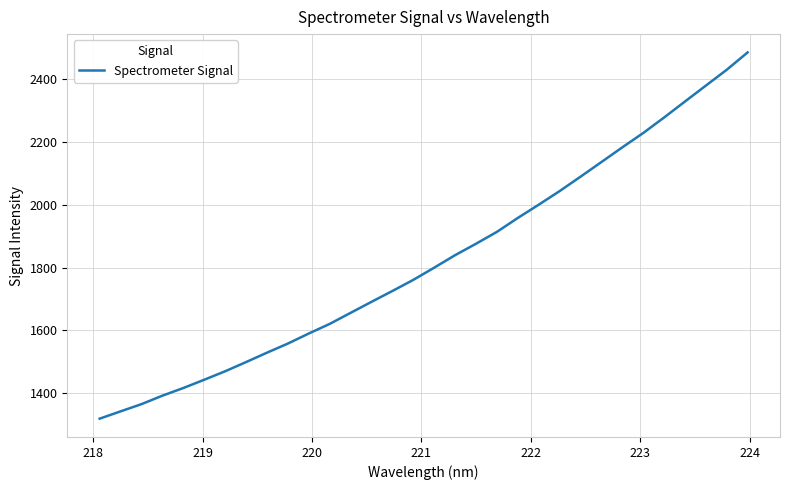

What is the minimum value shown in the chart?

1318.7